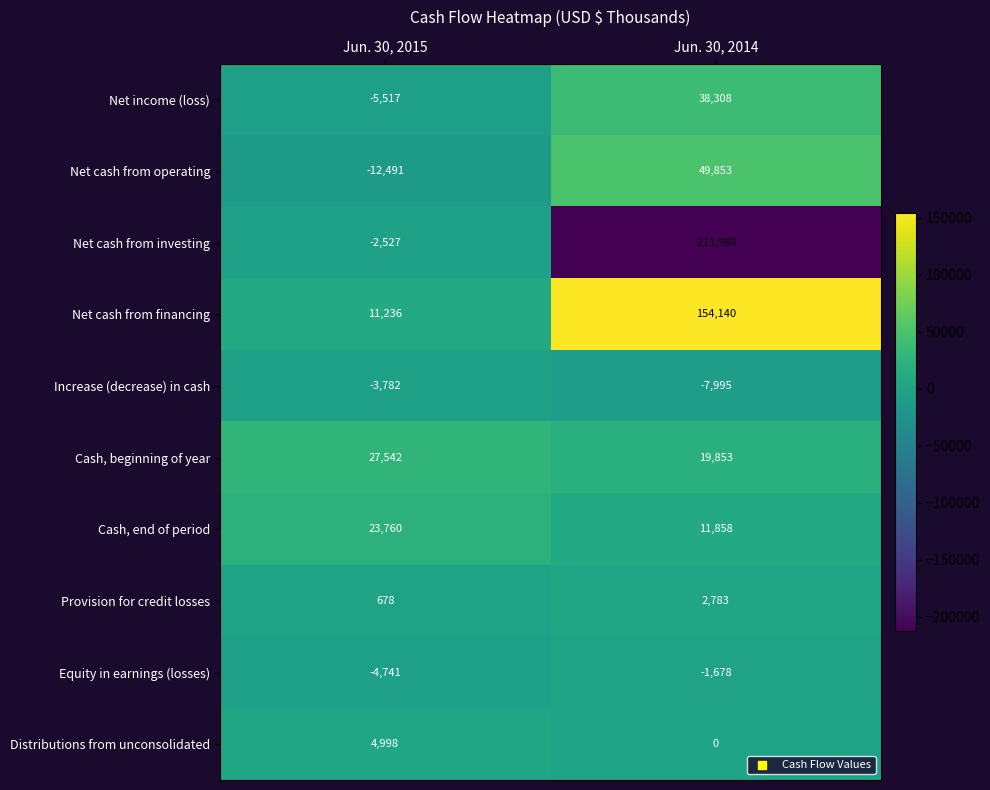

What is the highest value of the Cash, end of period series?

23760